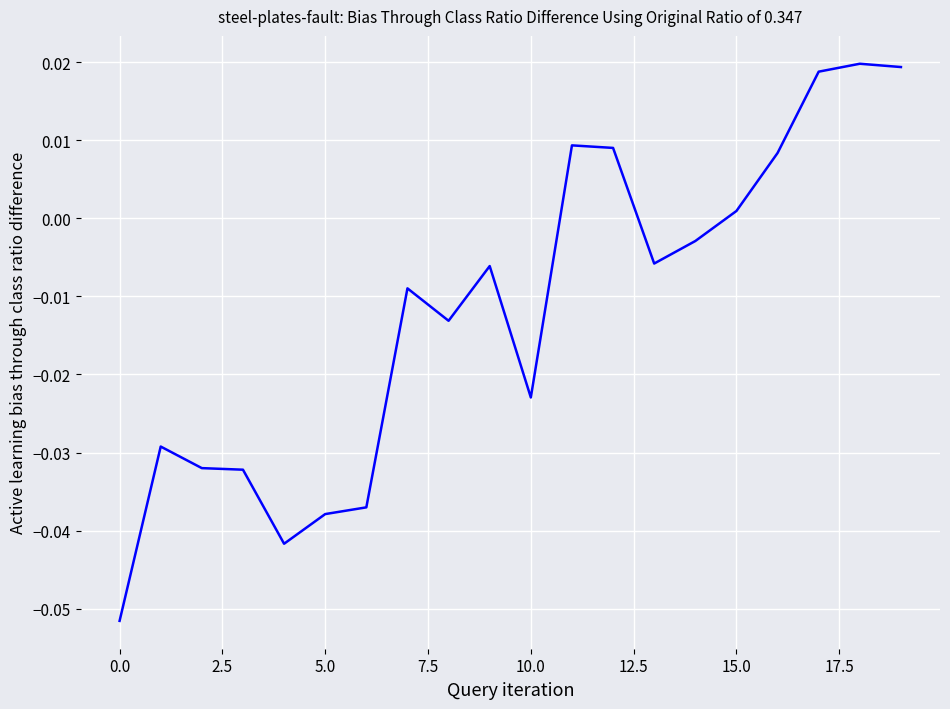

True or false: there are more than 2 points higher than both neighbors.

True